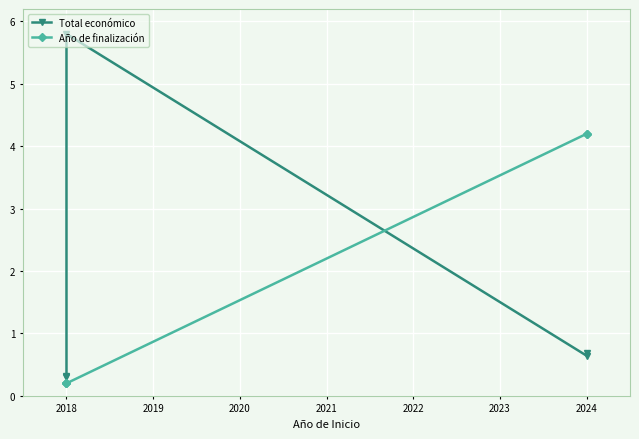

The value of Año de finalización at 2018 is 0.2. True or false?

True